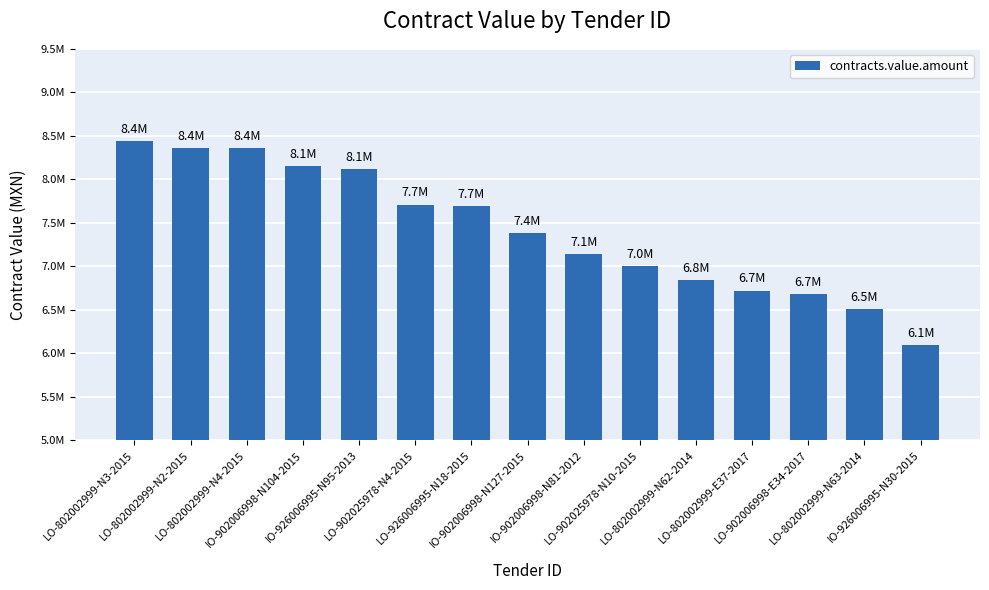

Does the chart contain any negative values?

No